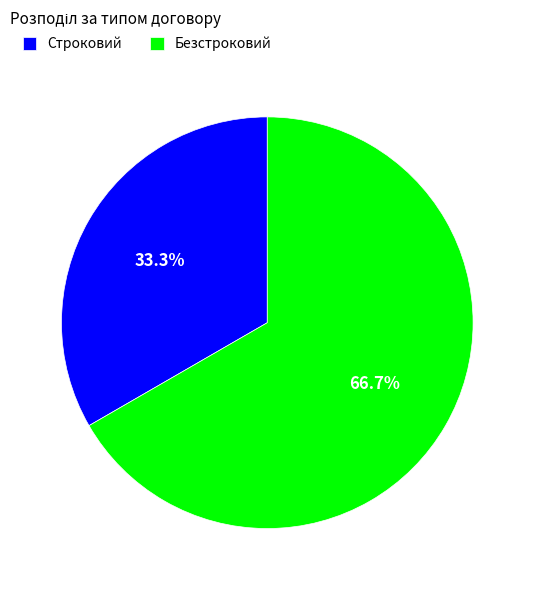

How much of the chart is everything except Строковий?

66.7%